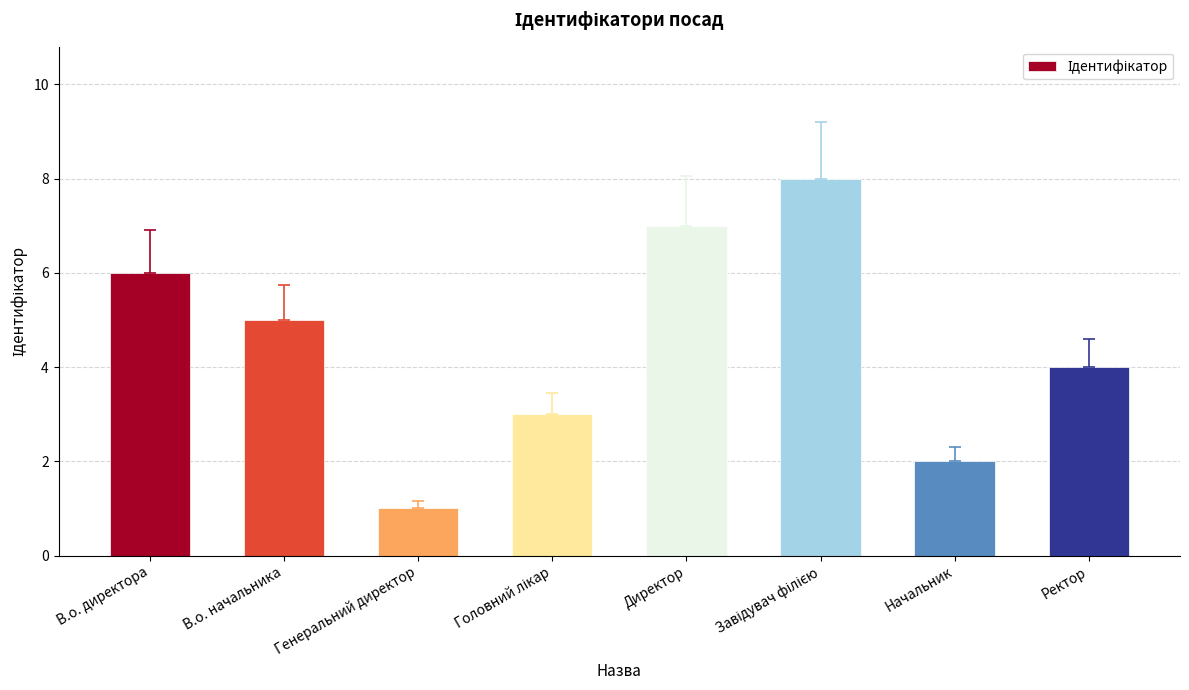

How many data points are less than 5?

4